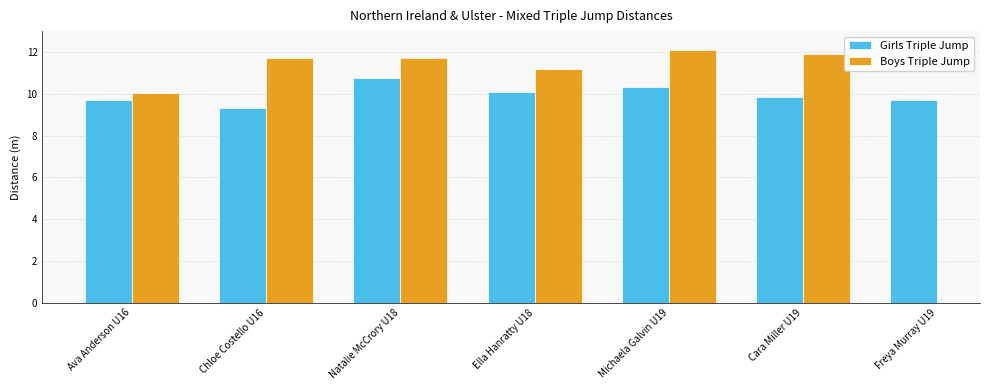

Between Natalie McCrory U18 and Cara Miller U19, which series saw the biggest shift?

Girls Triple Jump